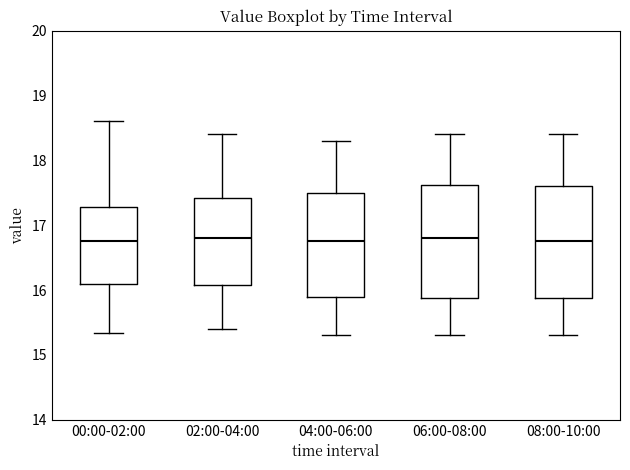

Reading left to right, read every box against the y-axis: the position of its median line, the range the box covers, and the ends of its whiskers. The values are not printed on the chart, so give them approximately, as read against the axis.

00:00-02:00: median 16.8, box 16.1 to 17.3, whiskers 15.3 to 18.6
02:00-04:00: median 16.8, box 16.1 to 17.4, whiskers 15.4 to 18.4
04:00-06:00: median 16.8, box 15.9 to 17.5, whiskers 15.3 to 18.3
06:00-08:00: median 16.8, box 15.9 to 17.6, whiskers 15.3 to 18.4
08:00-10:00: median 16.8, box 15.9 to 17.6, whiskers 15.3 to 18.4